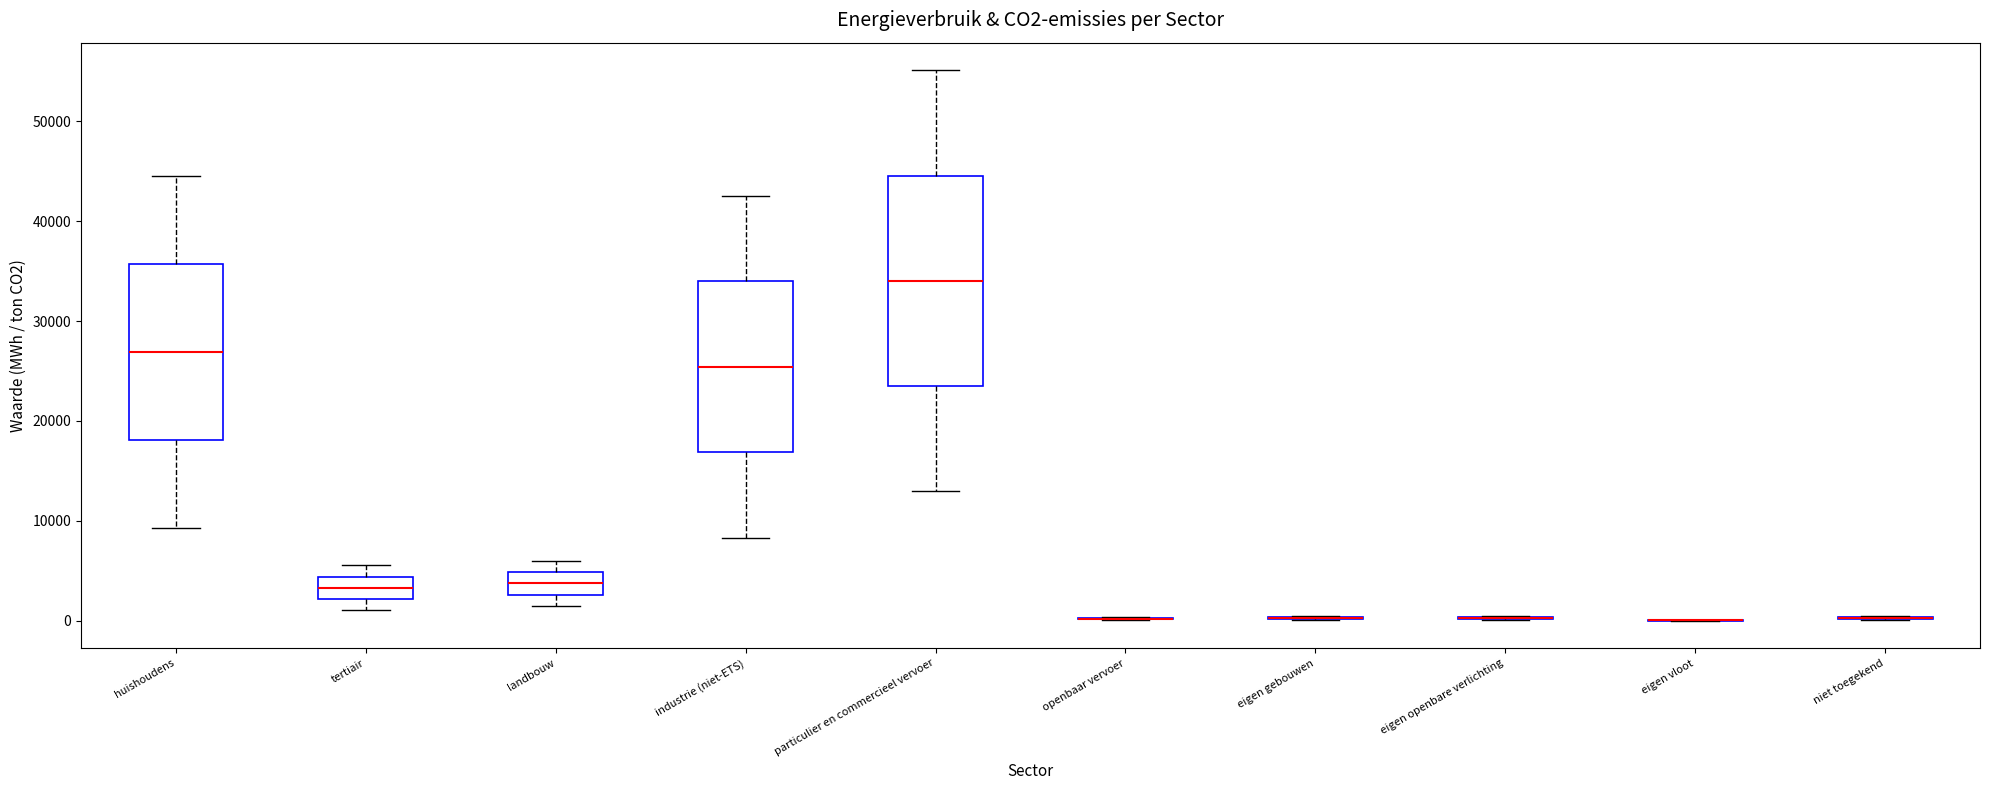

Comparing the boxes themselves (not the whiskers), which one is the tallest?

particulier en commercieel vervoer